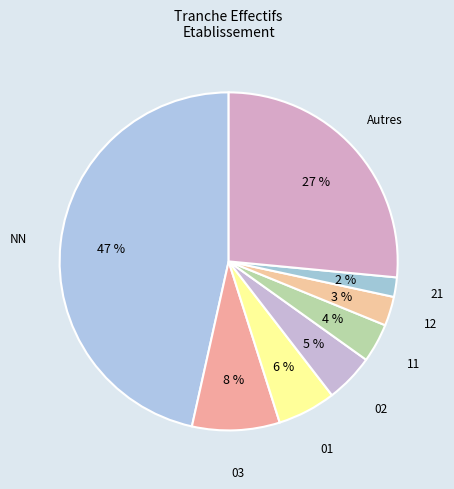

What is the largest slice in the pie chart?

NN